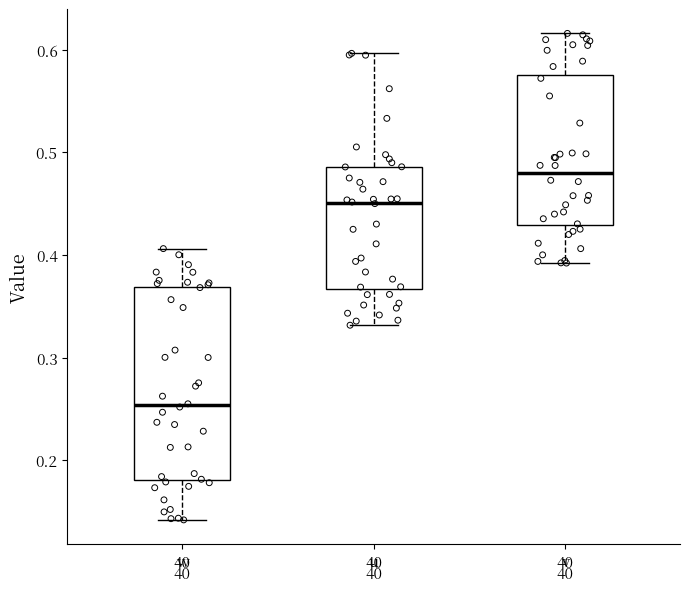

Reading left to right, transcribe this box plot: for each box, give where its median line is, the range the box spans, and where its two whiskers end, as read against the y-axis. The values are not printed on the chart, so give them approximately, as read against the axis.

w: median 0.25, box 0.18 to 0.37, whiskers 0.14 to 0.41
u: median 0.45, box 0.37 to 0.49, whiskers 0.33 to 0.60
v: median 0.48, box 0.43 to 0.57, whiskers 0.39 to 0.62